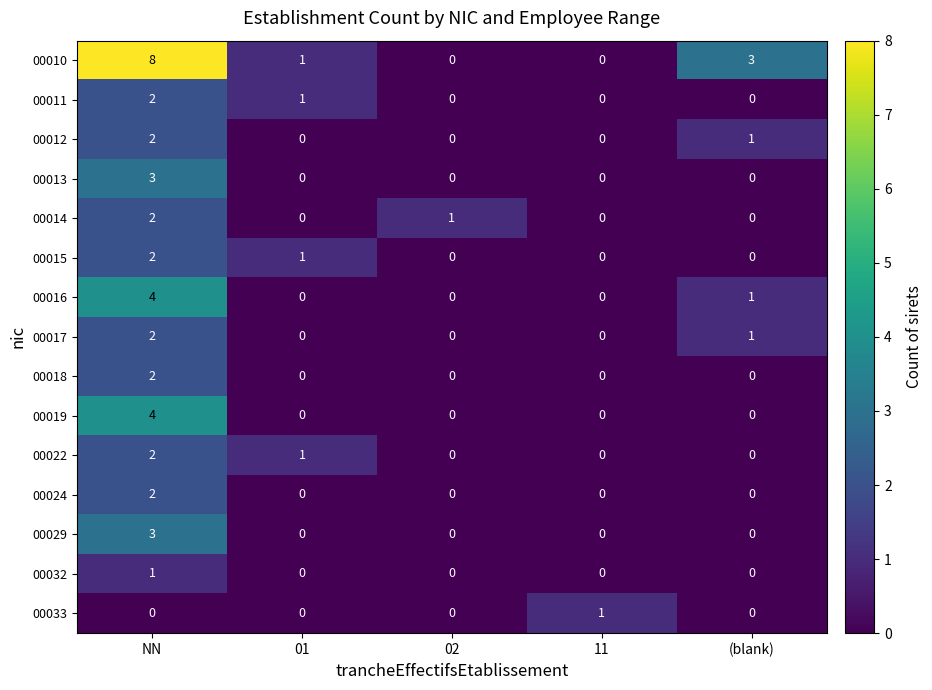

How many 00032 values are between 0 and 1?

5